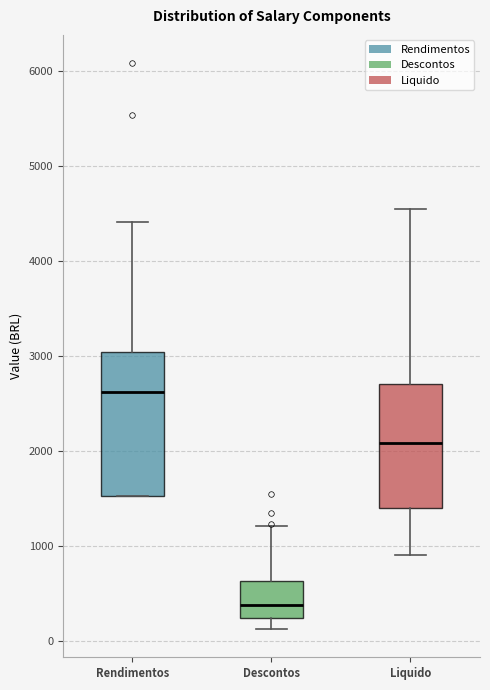

Which box has the highest median line?

Rendimentos